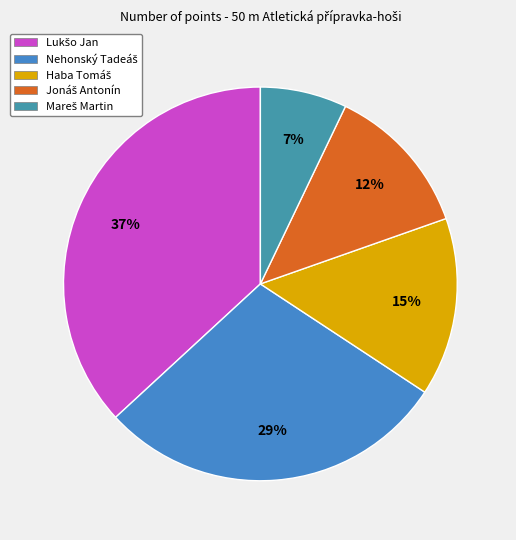

How many segments does this pie chart have?

5